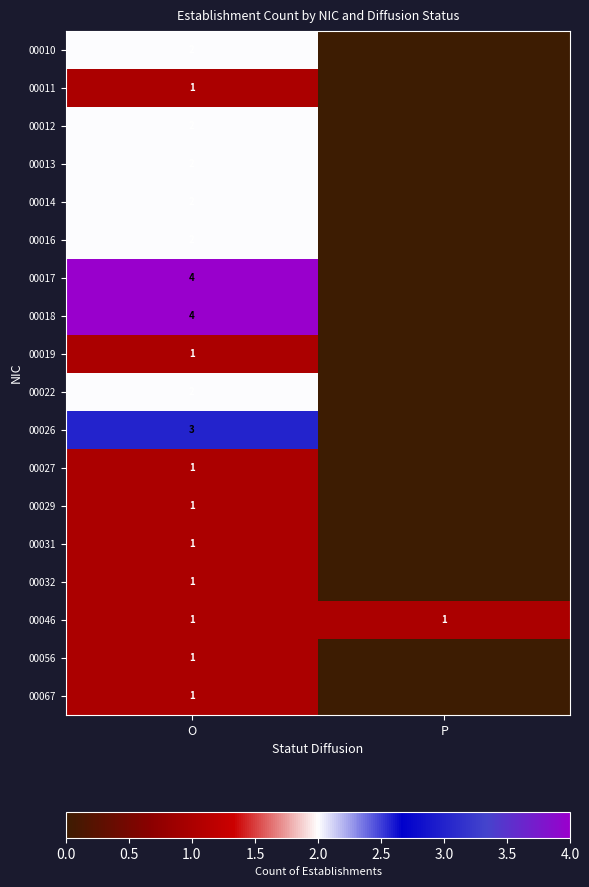

The value of 00013 at O is 2. True or false?

True